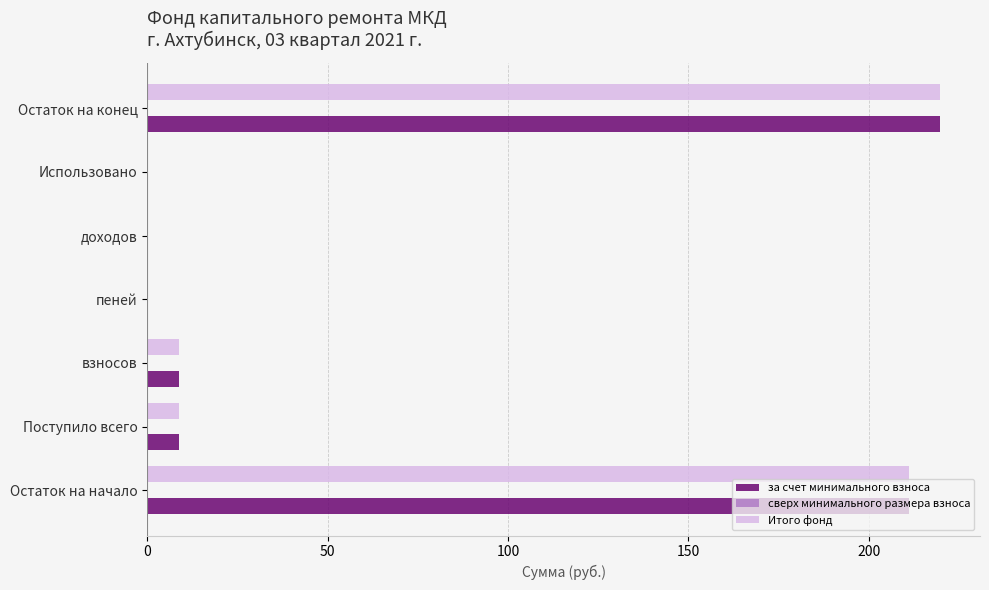

What is the total value across all series at Поступило всего?

17.5